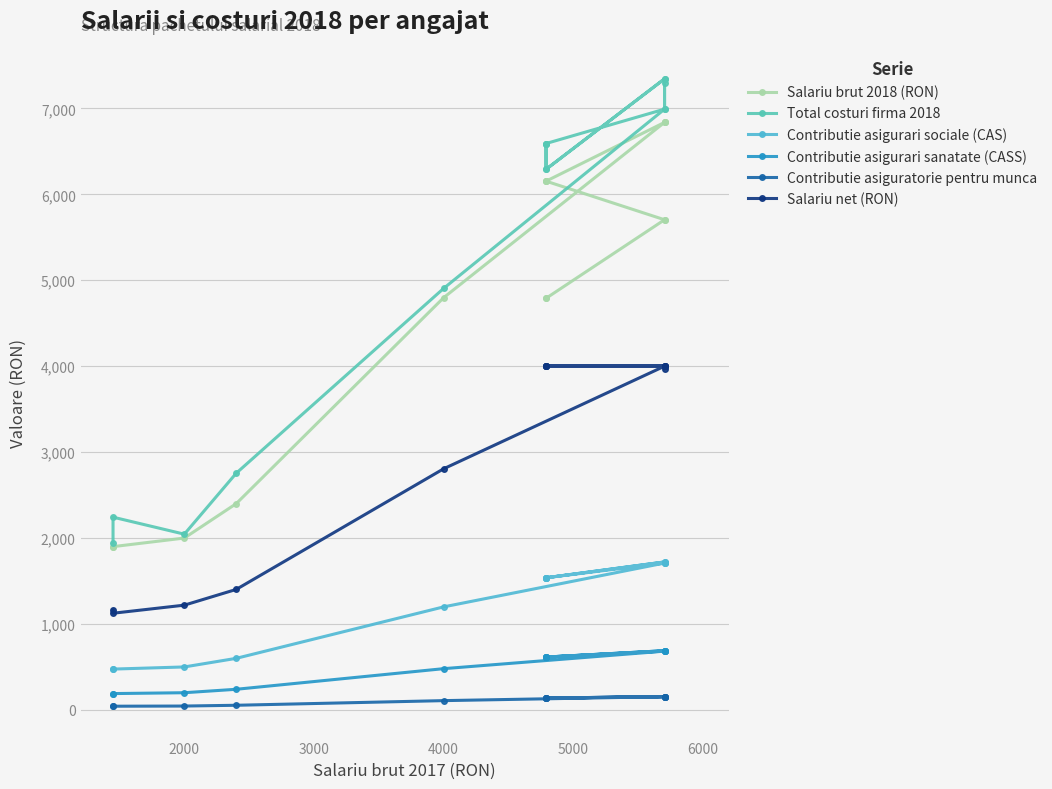

At how many categories does at least one series exceed 7060?

3